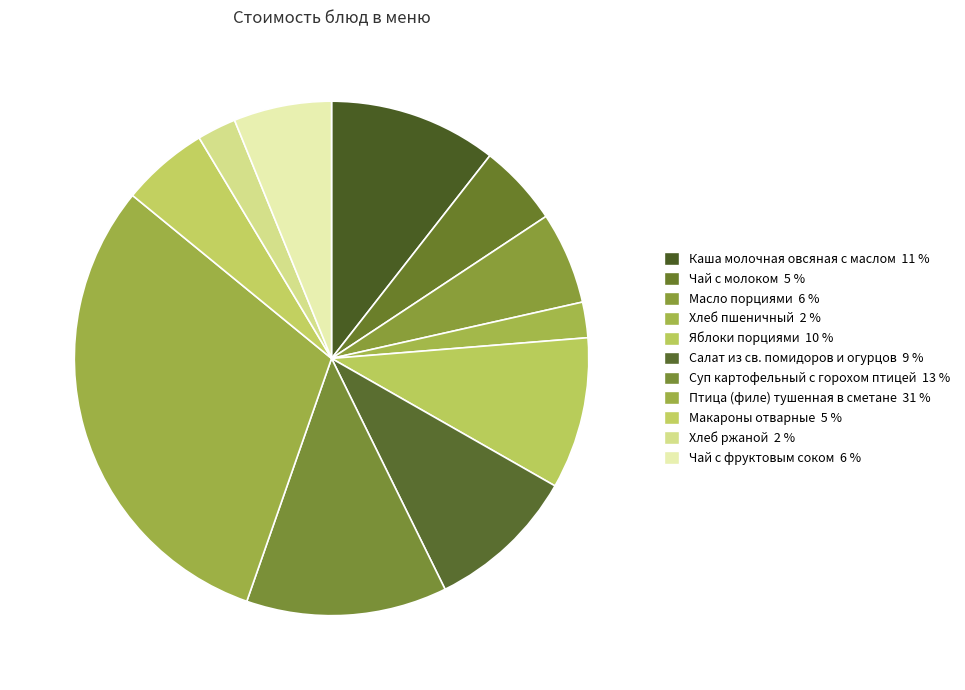

To the nearest percent, what is the difference between the Хлеб пшеничный and Салат из св. помидоров и огурцов slice percentages?

7%